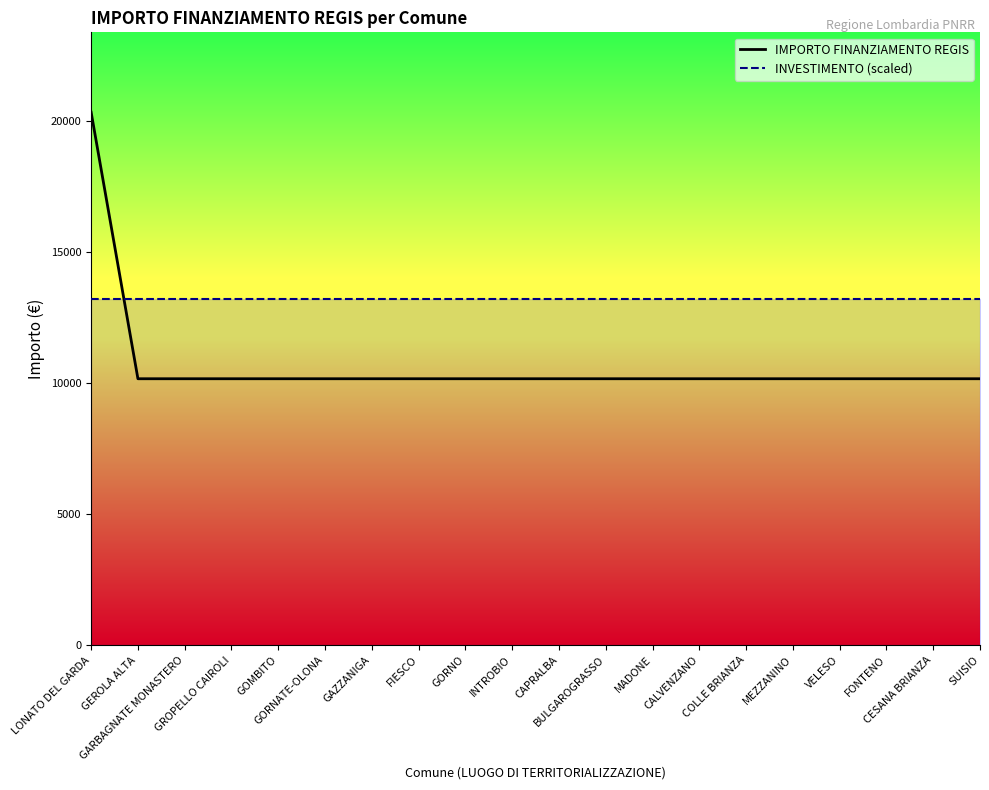

True or false: the data has more than 1 interior local peaks.

False